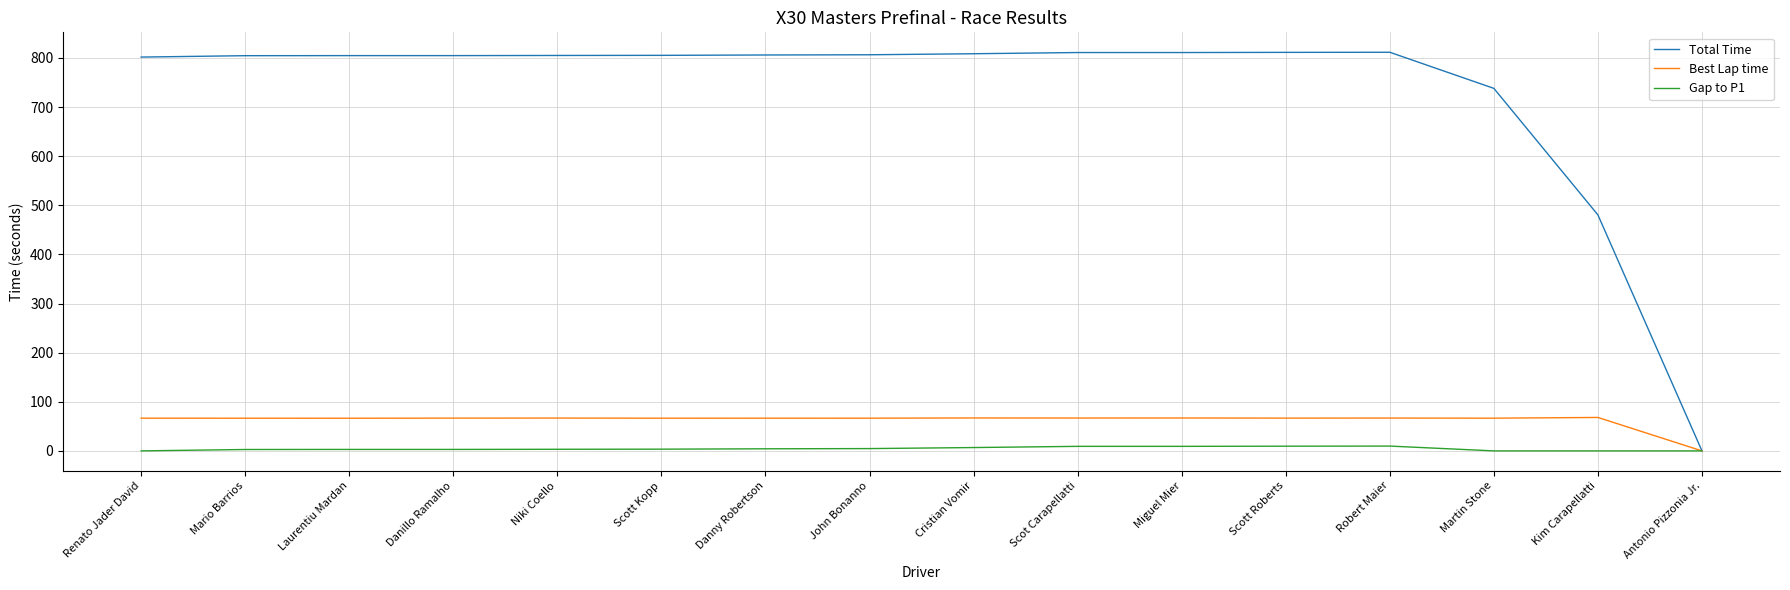

What is the maximum value shown in the chart?

811.6